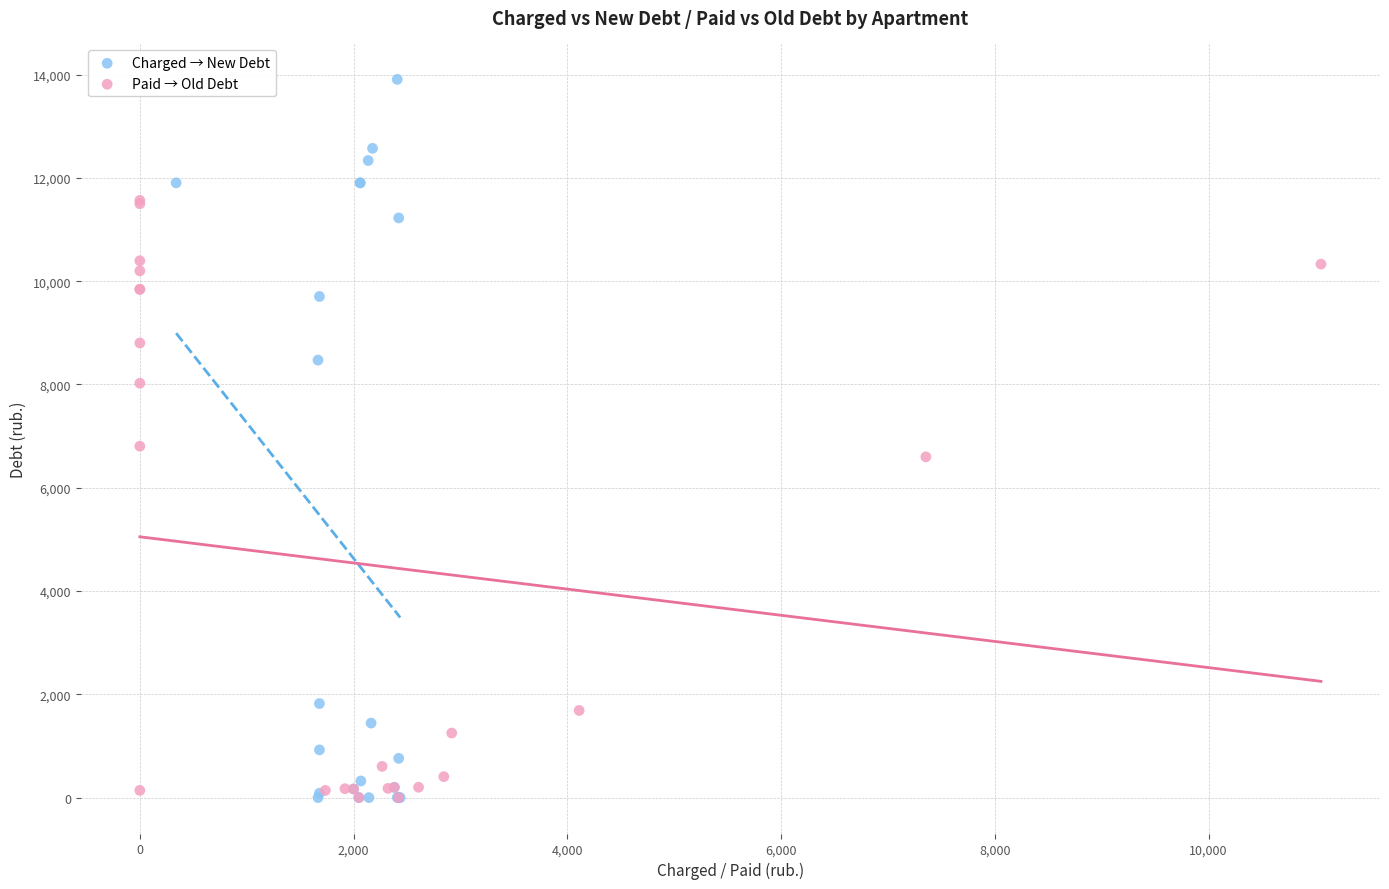

Which series reaches the maximum Y coordinate?

Charged → New Debt